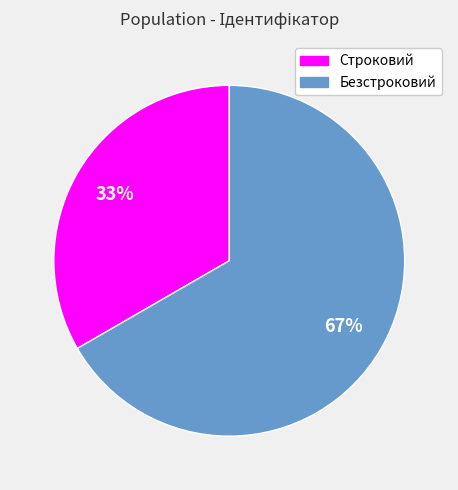

Which category has the biggest portion of the pie?

Безстроковий